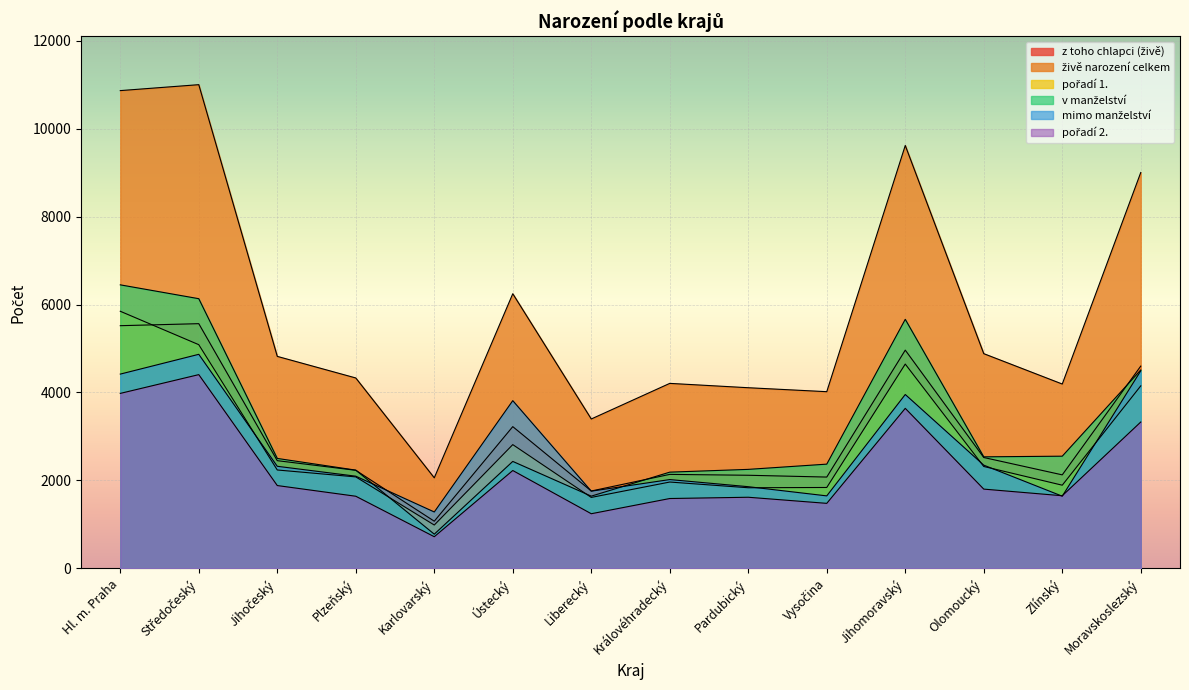

True or false: z toho chlapci (živě) has a value of 2126 at Zlínský.

True